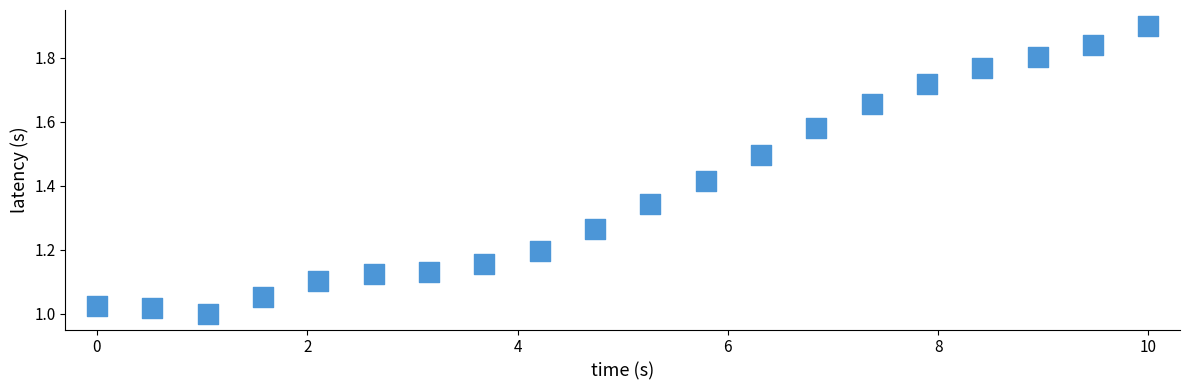

What is the range of X values (max minus min)?

10.0